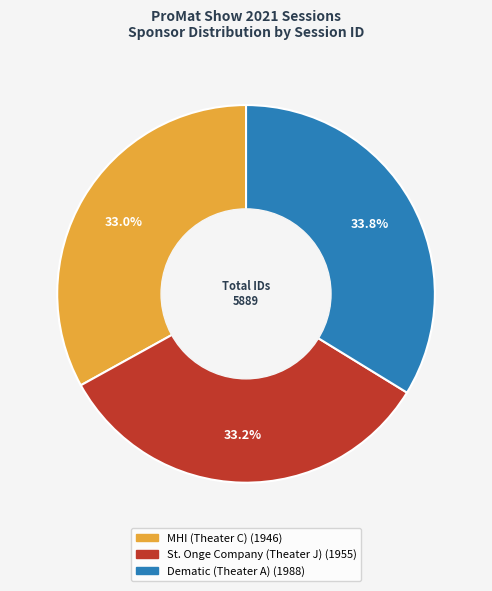

Approximately how many times larger is the value at Dematic (Theater A) compared to St. Onge Company (Theater J)?

1.0